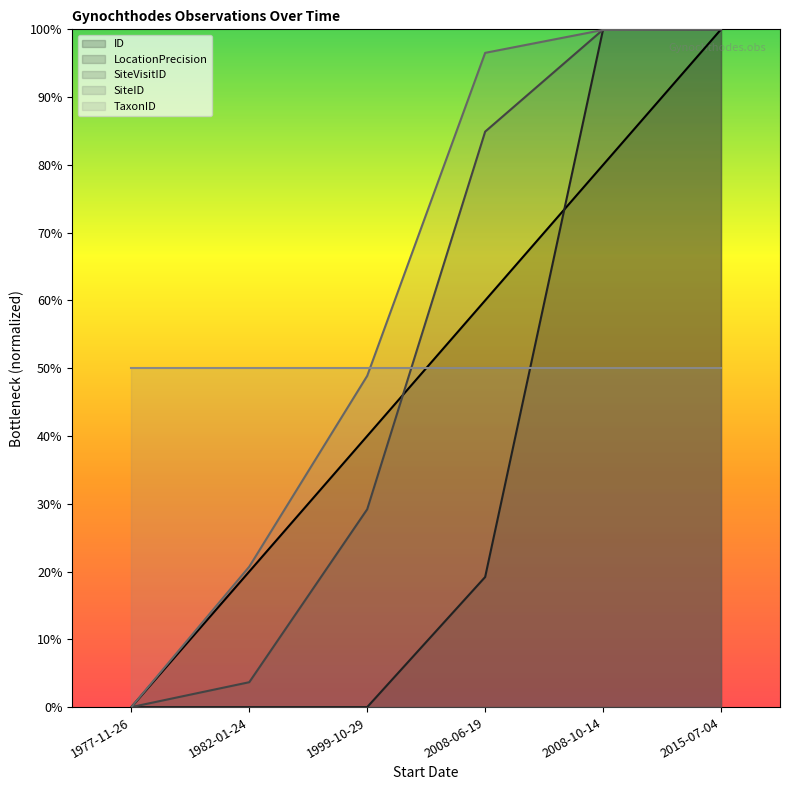

Is it true that SiteVisitID equals 84.9 at 2008-06-19?

True